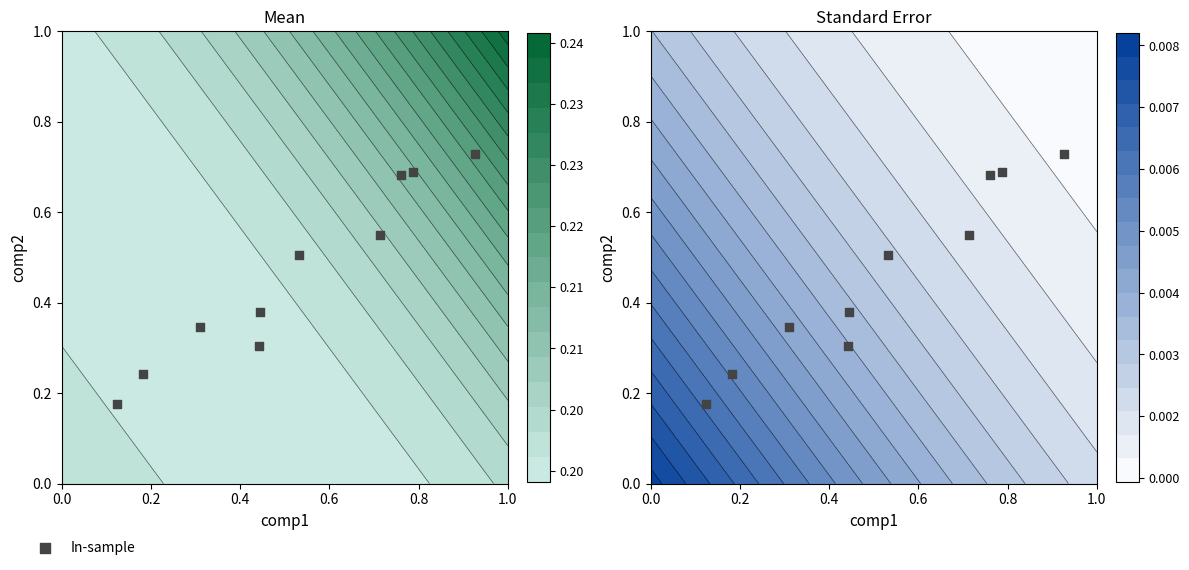

Reading left to right, transcribe all the data shown in this chart.

0.2	0.2	0.3	0.3	0.4	0.5	0.5	0.7	0.7	0.7